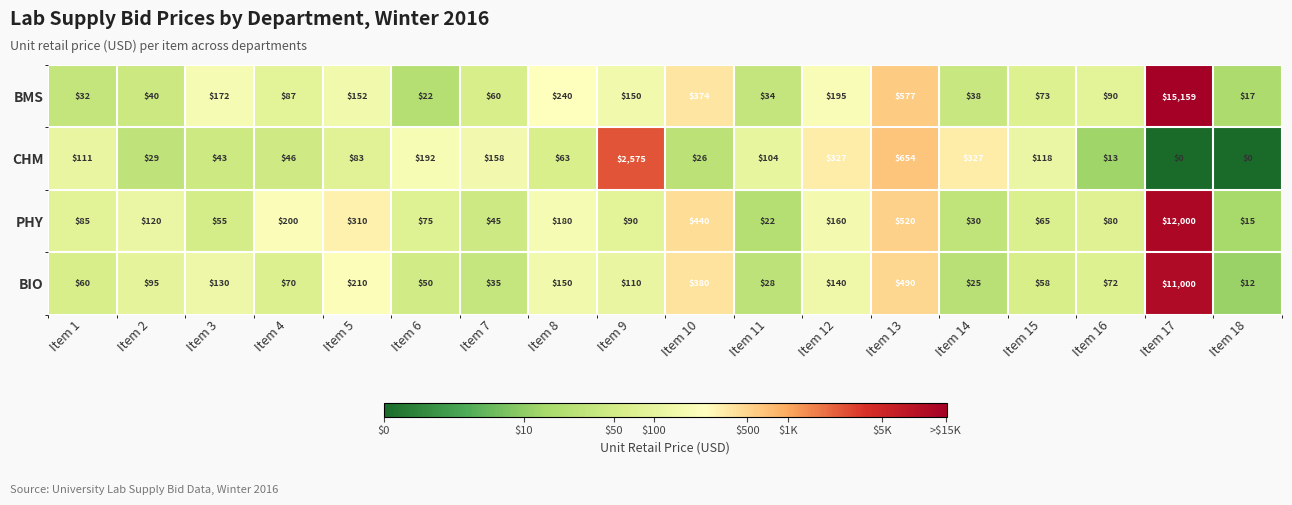

Is it true that PHY equals 85 at Item 1?

True